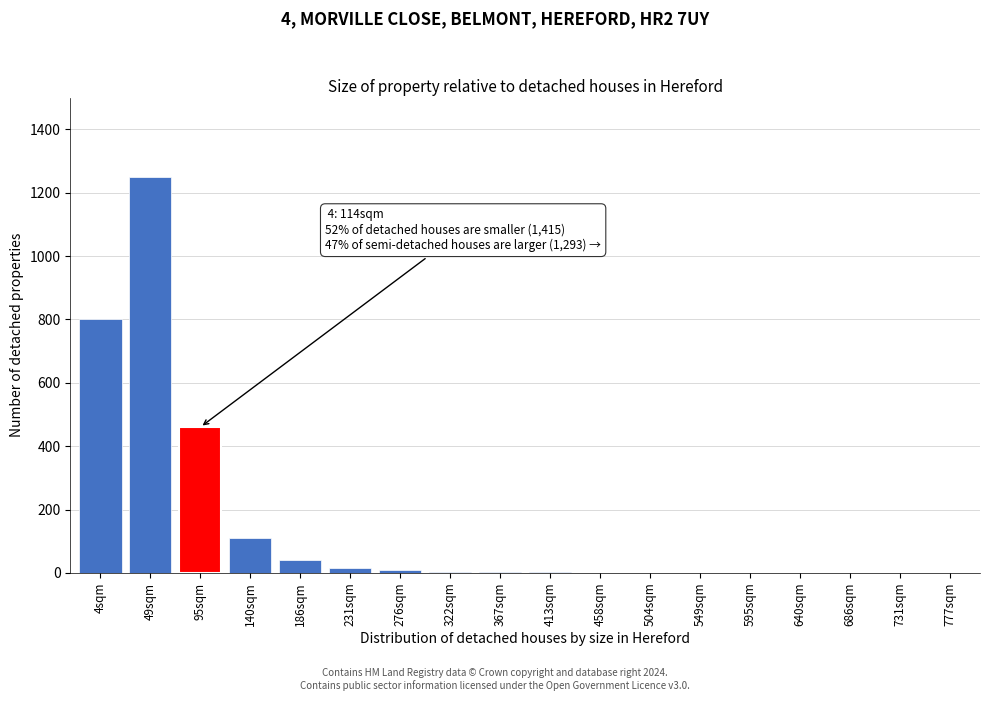

What is the maximum value shown in the chart?

1250